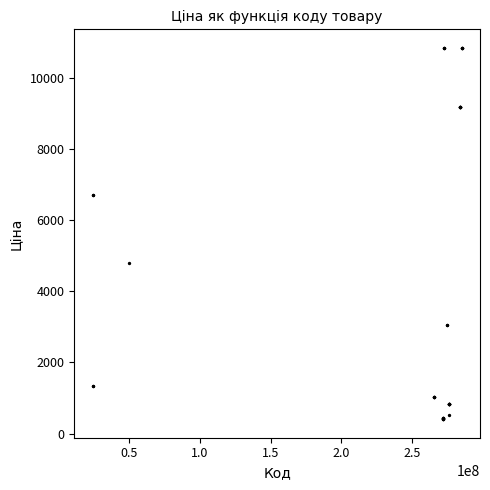

What Y value in the scatter plot is closest to 5621?

4796.4